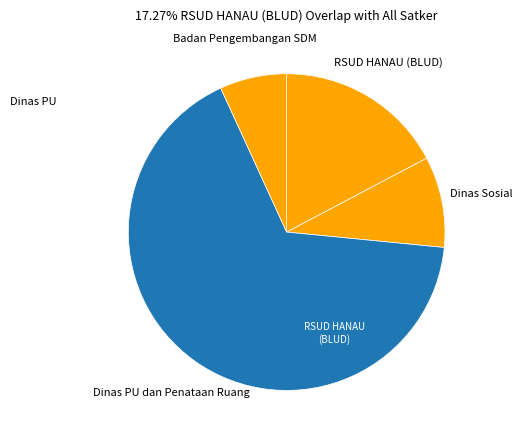

Is it true that Dinas Sosial is 9% of the pie?

True